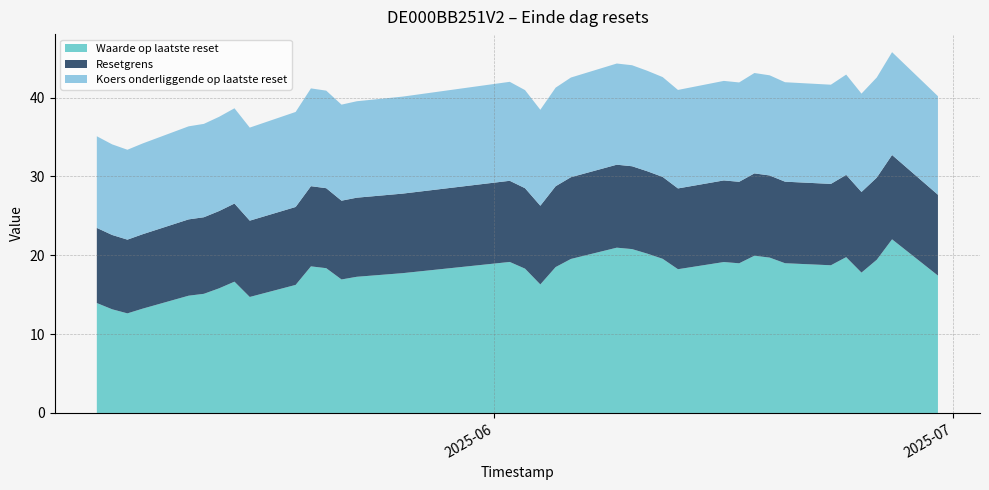

What is the highest value of the Waarde op laatste reset series?

22.0